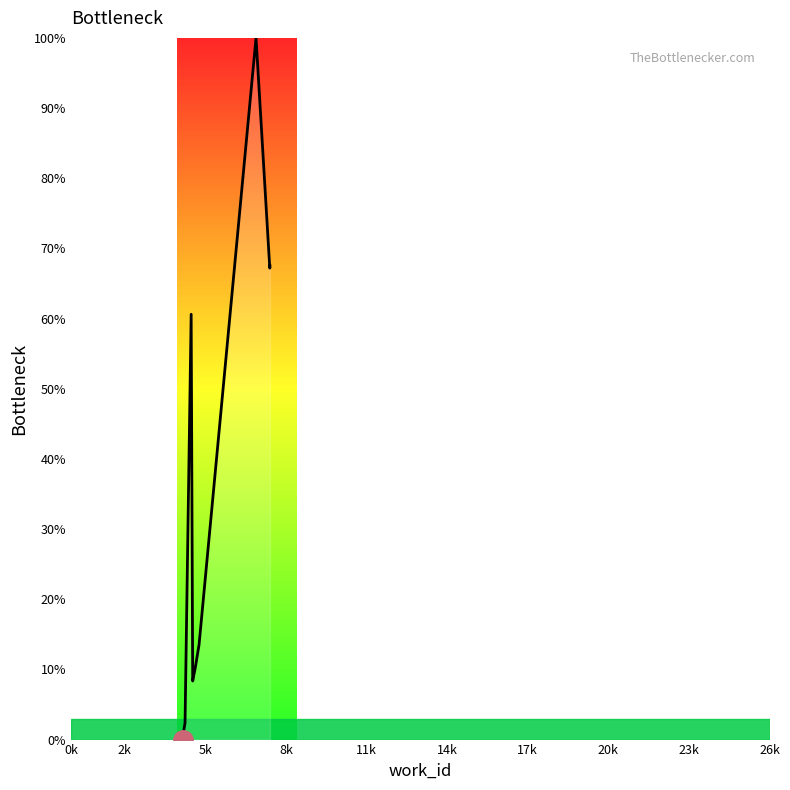

What is the value of the 8th point from the left?

100.0